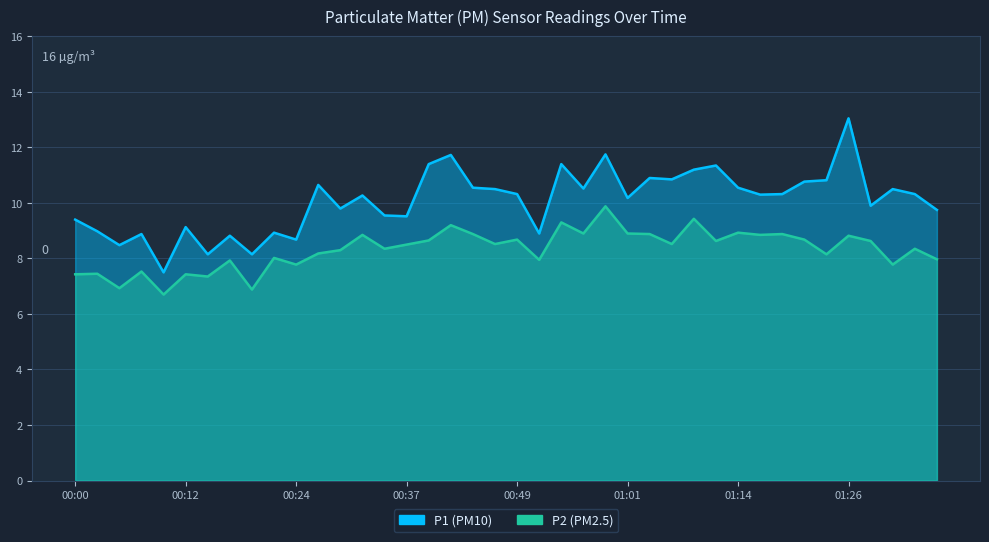

What is the difference between the second highest and second lowest values in the P2 series?

2.5